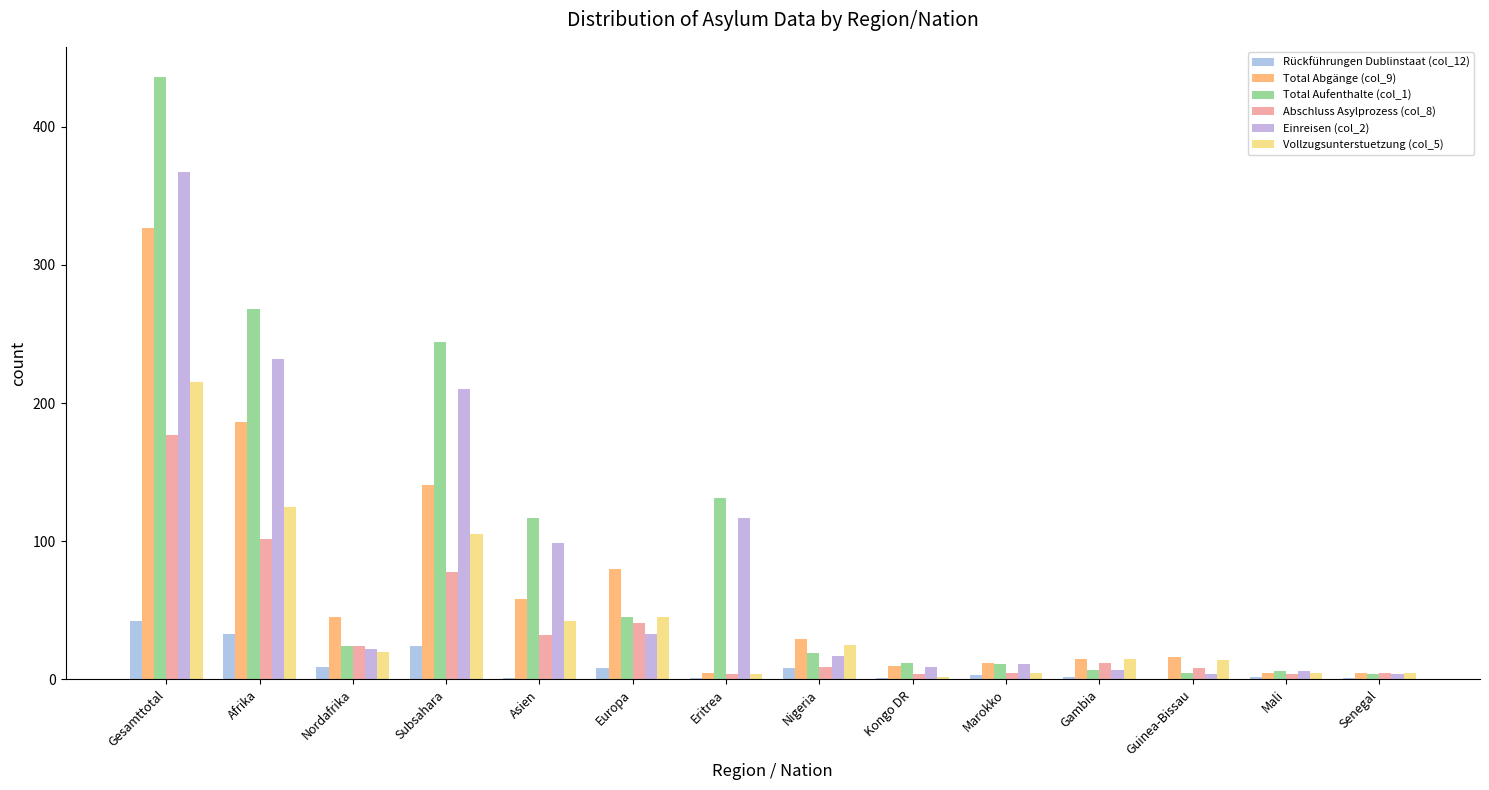

The value of Total Aufenthalte (col_1) at Nigeria is 19. True or false?

True